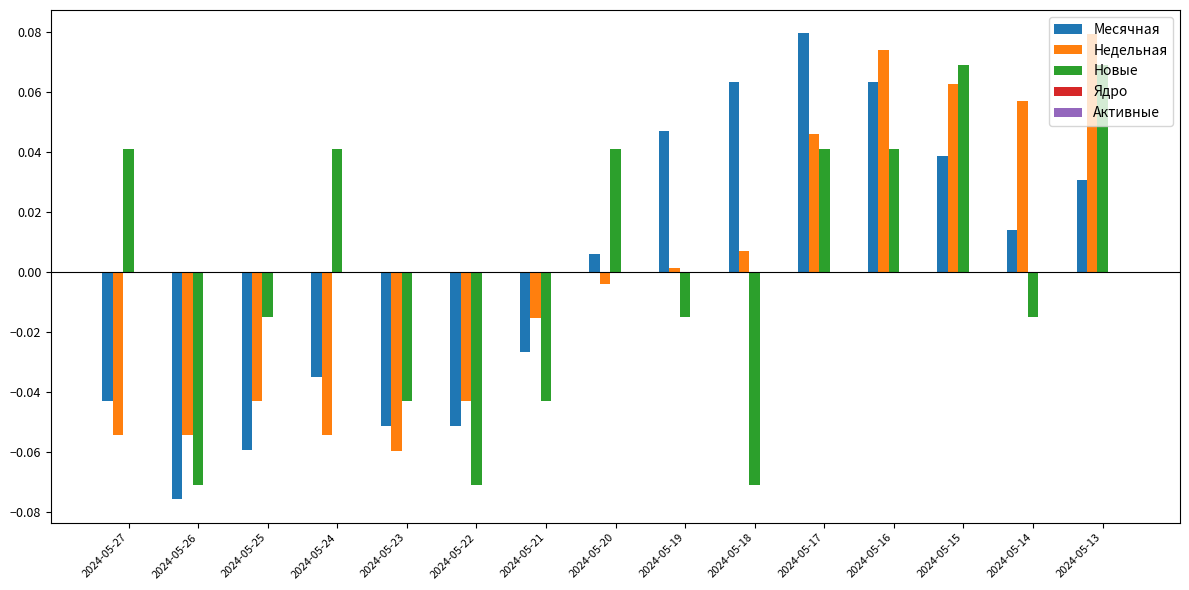

The Недельная series shows 0.0 at 2024-05-17. True or false?

True